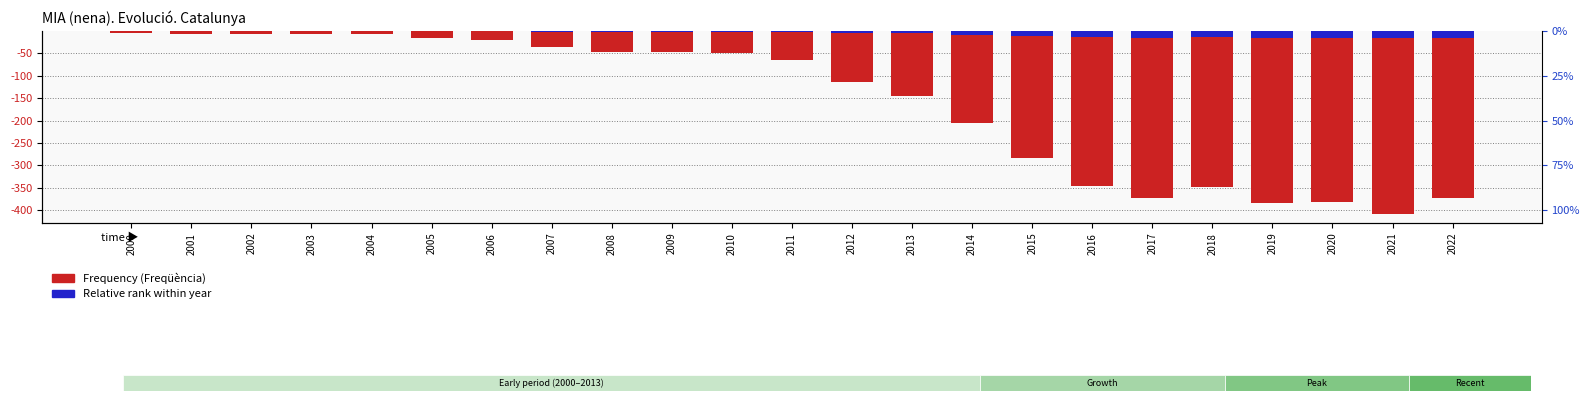

Between 2010 and 2011, which series saw the biggest shift?

Frequency